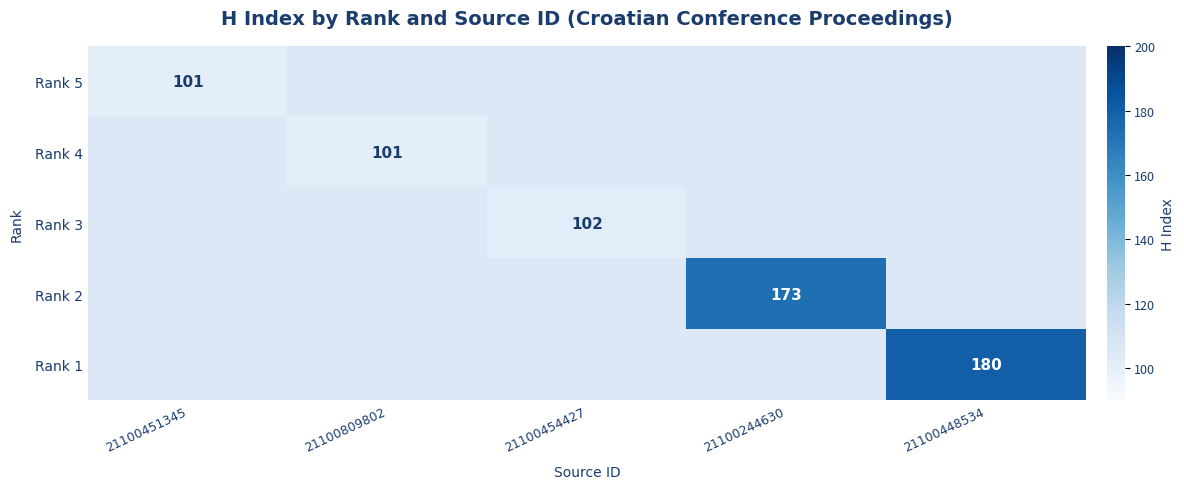

The Rank 3 series shows 102 at 21100454427. True or false?

True